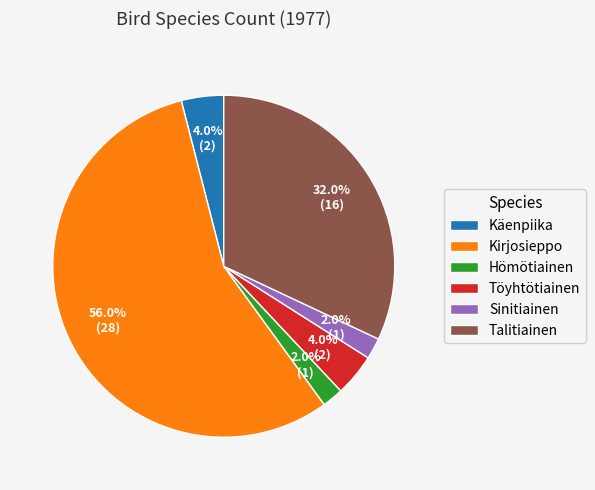

Count the number of slices in the pie.

6